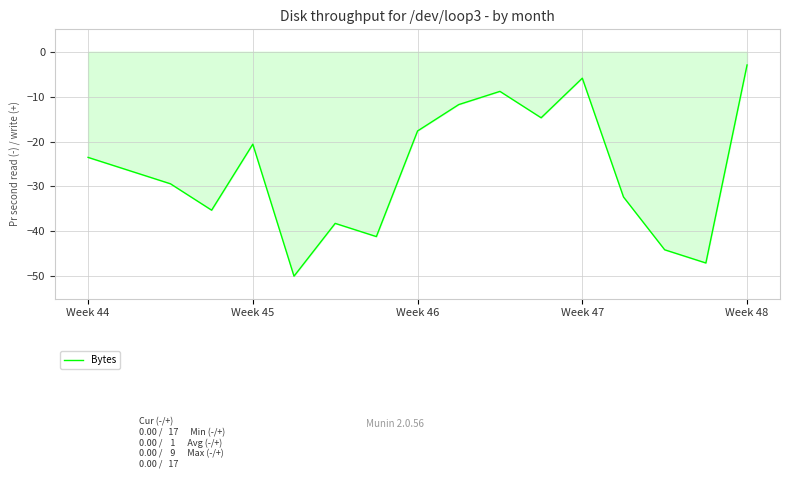

What is the greatest value displayed?

-2.9